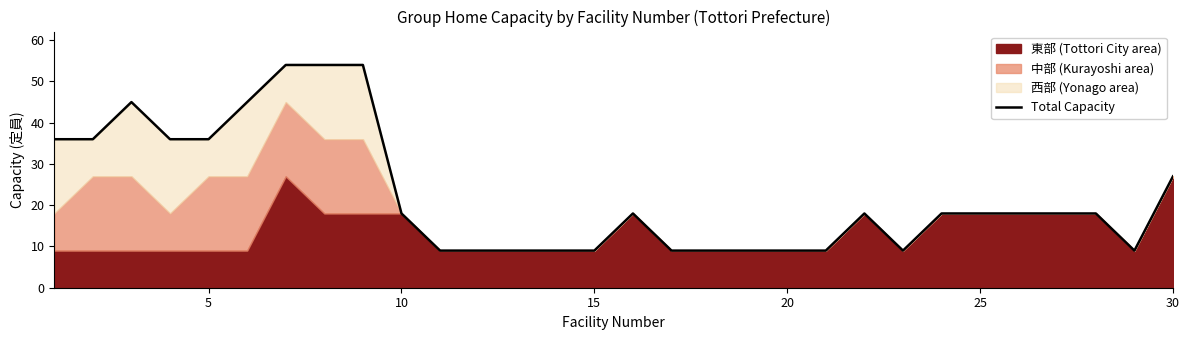

How many values are below 18?

12